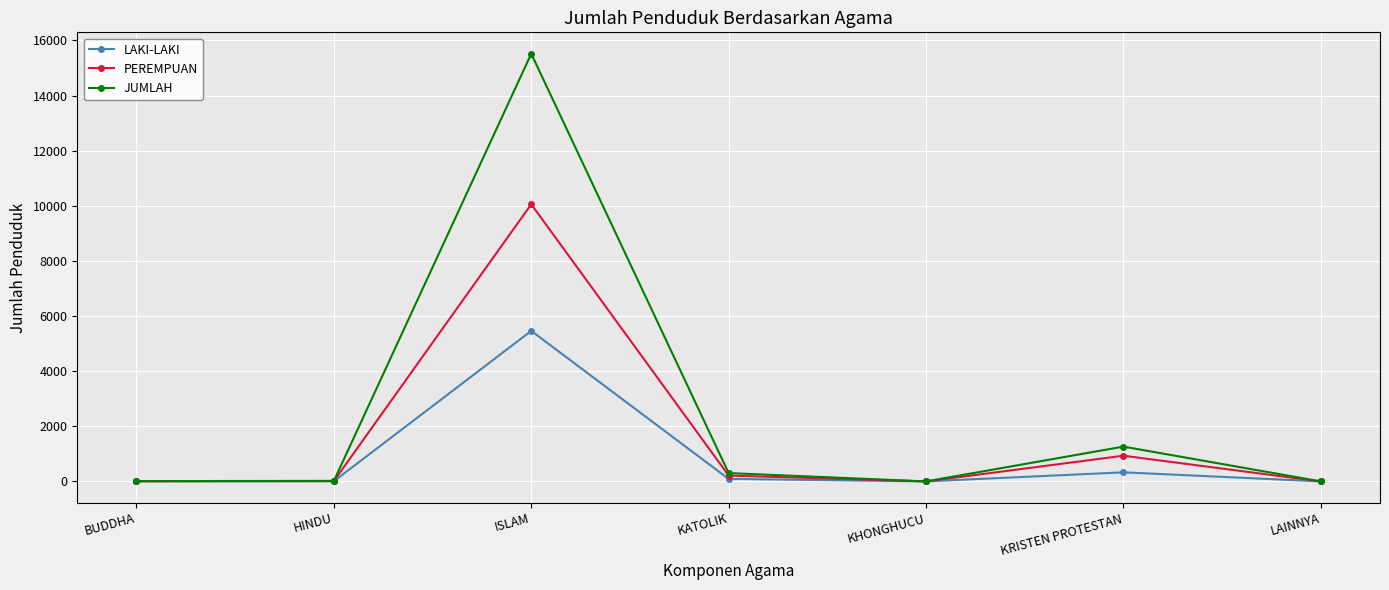

In JUMLAH, how many points are lower than both neighbors (excluding endpoints)?

1